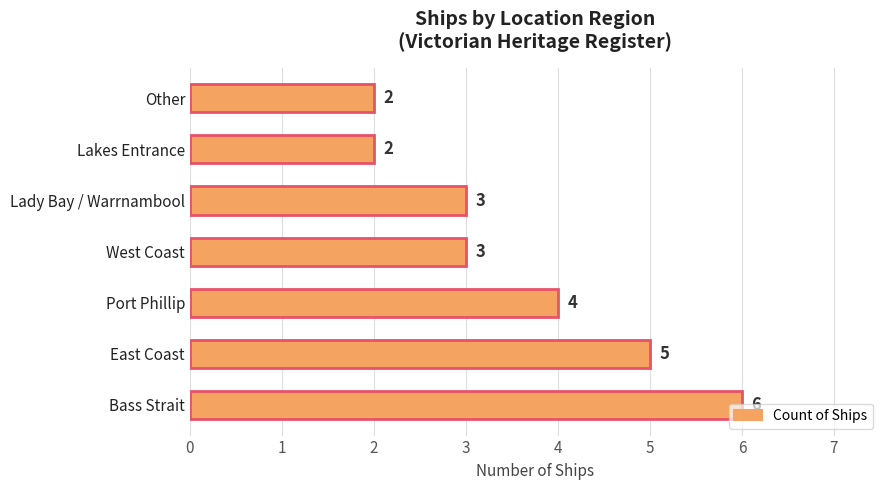

What is the difference between the maximum and minimum values?

4